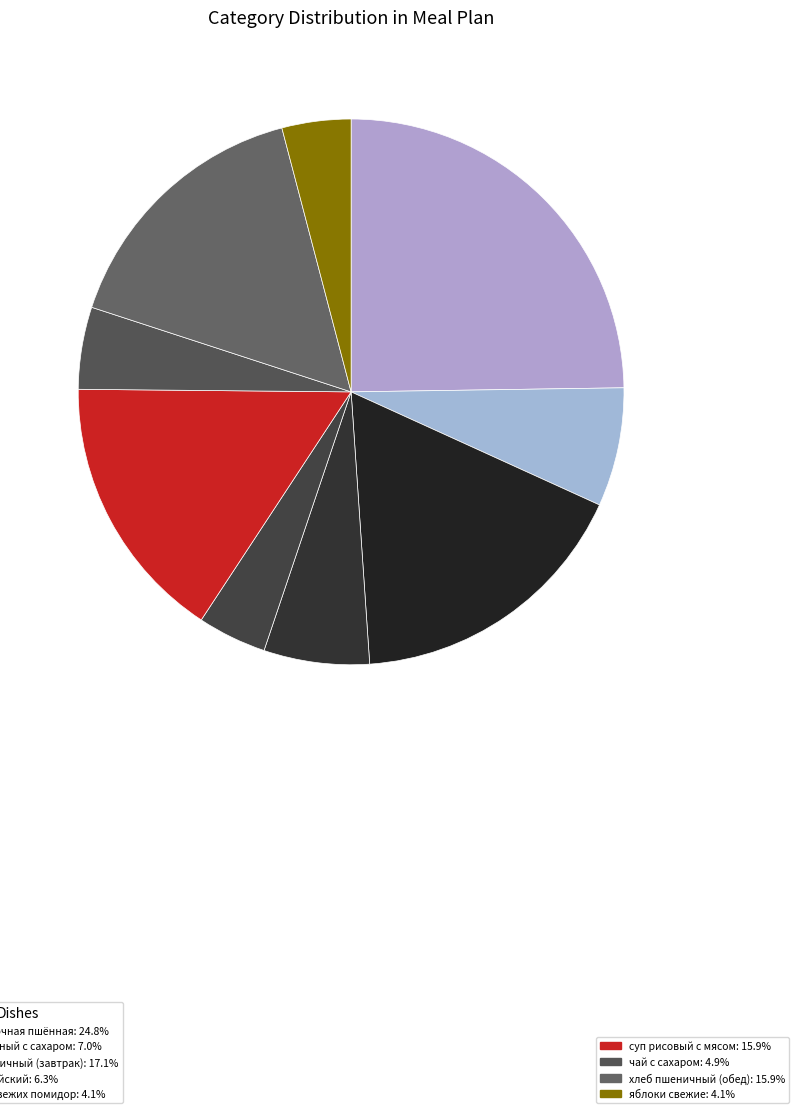

How many segments does this pie chart have?

9